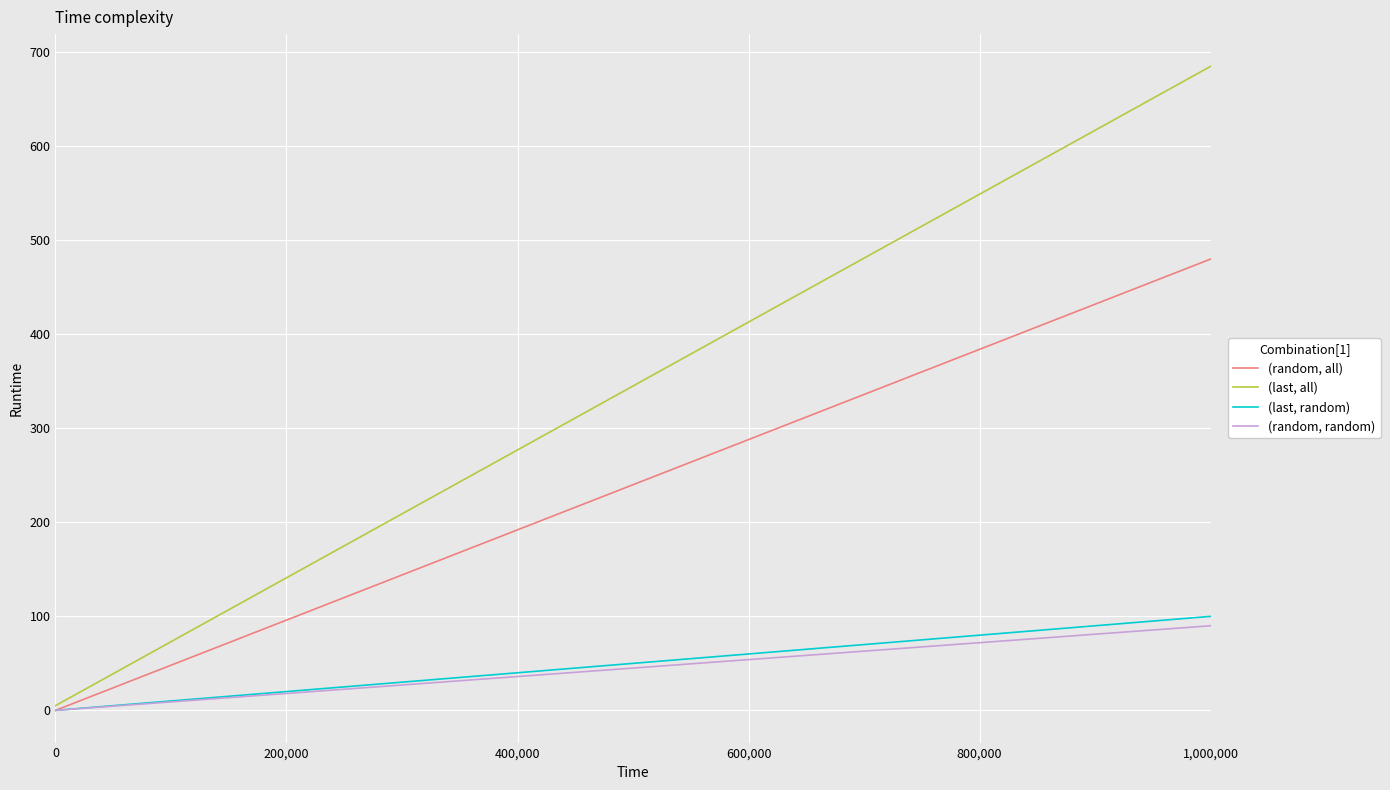

Is this an area chart (filled region under the line)?

No